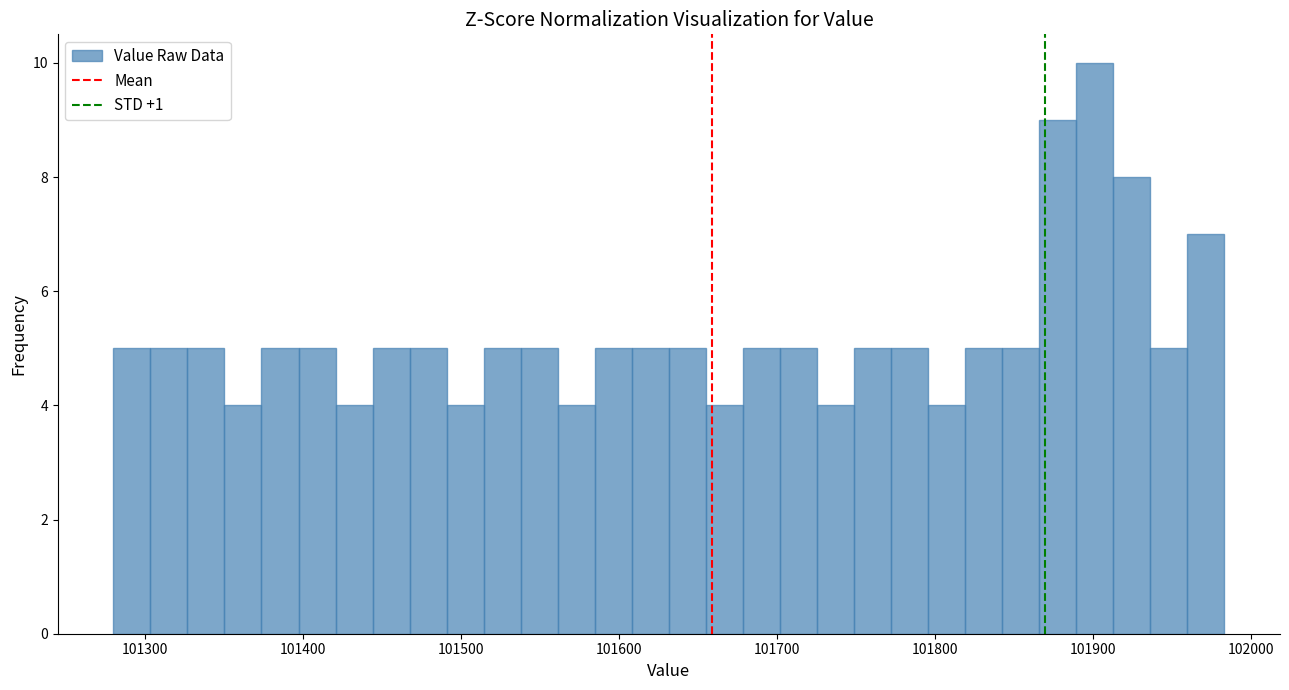

Around what value on the x-axis is the tallest bar? Give the approximate position of its centre, as read against the axis.

101900